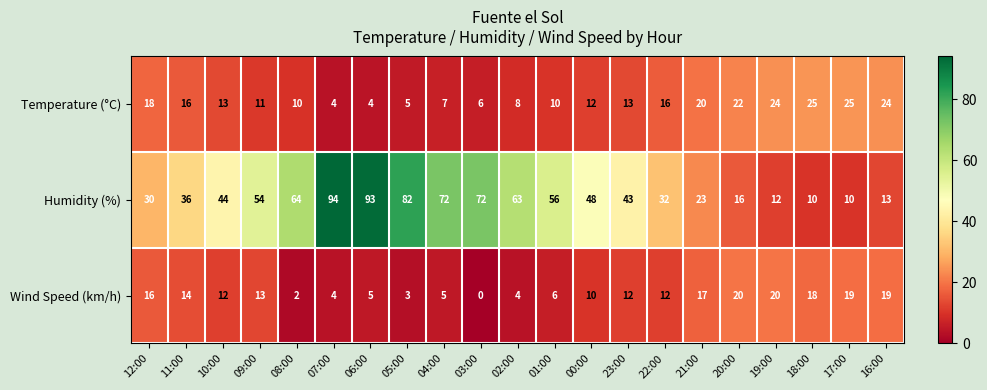

What is the sum of all Wind Speed (km/h) values?

231